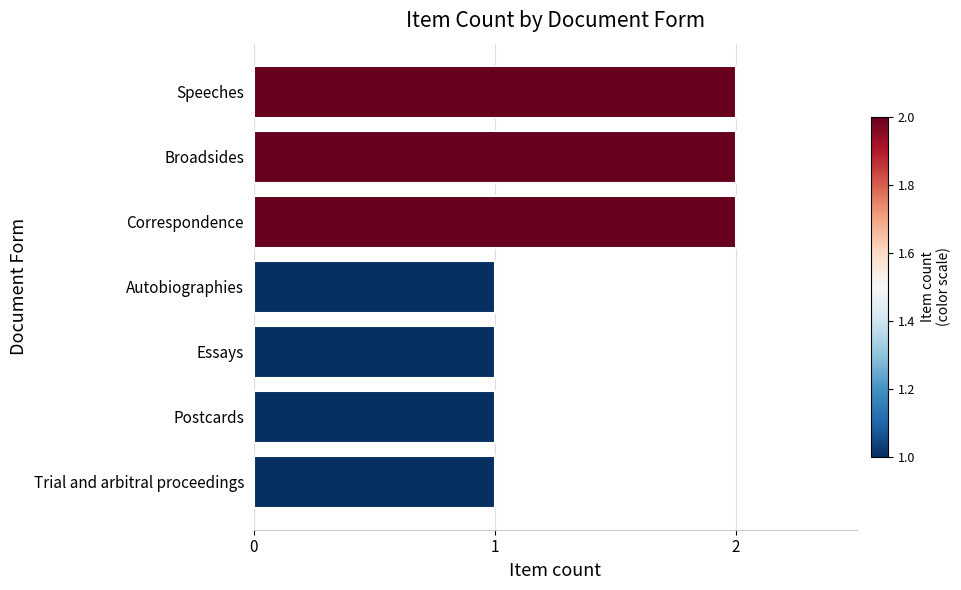

What is the smallest value displayed?

1